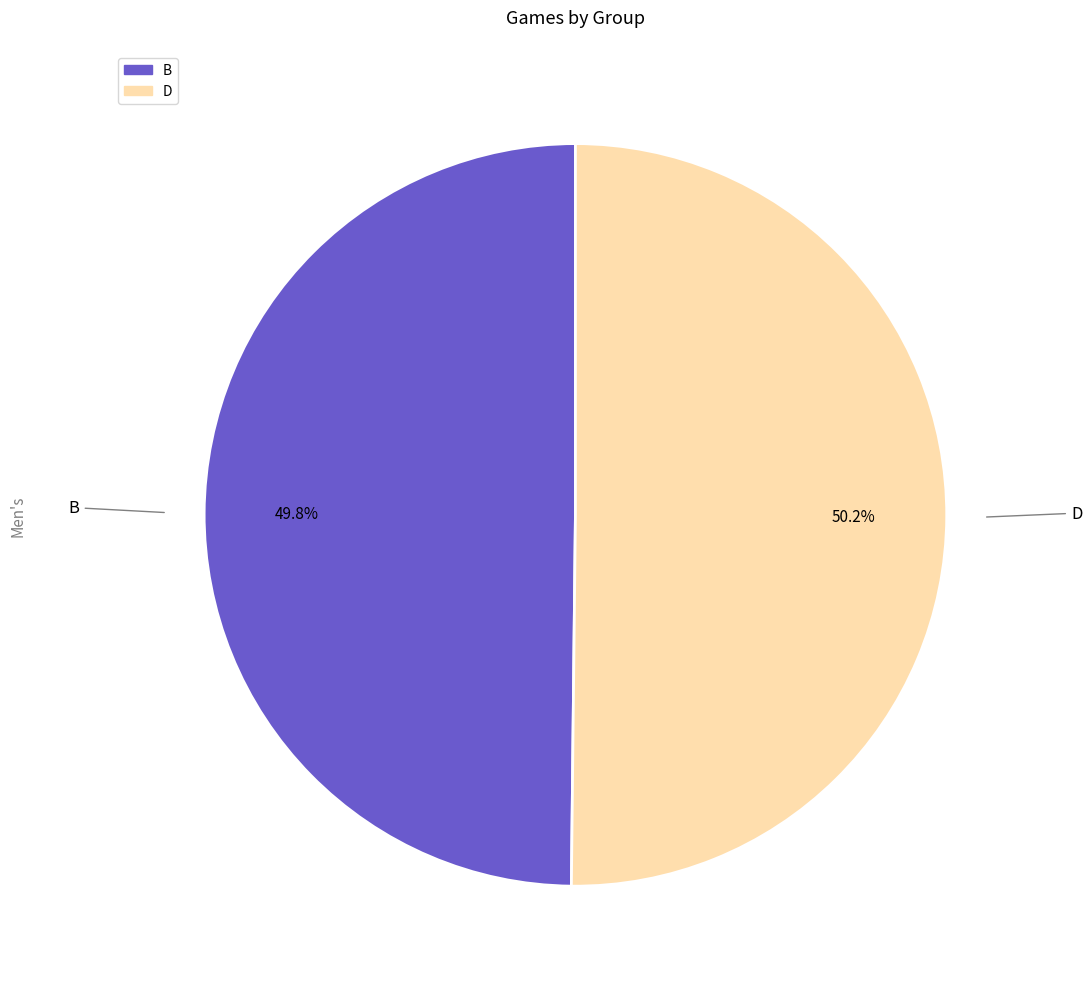

Is there any slice that represents more than half of the pie?

Yes